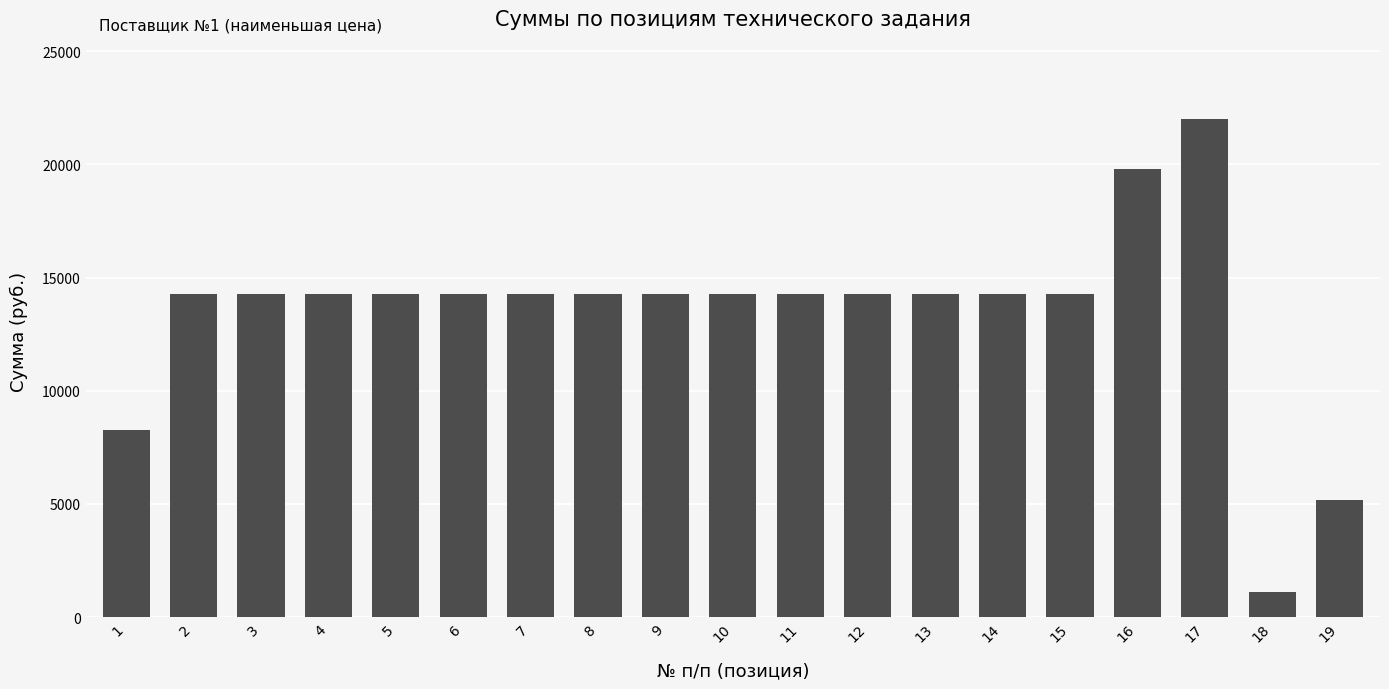

What is the greatest value displayed?

22000